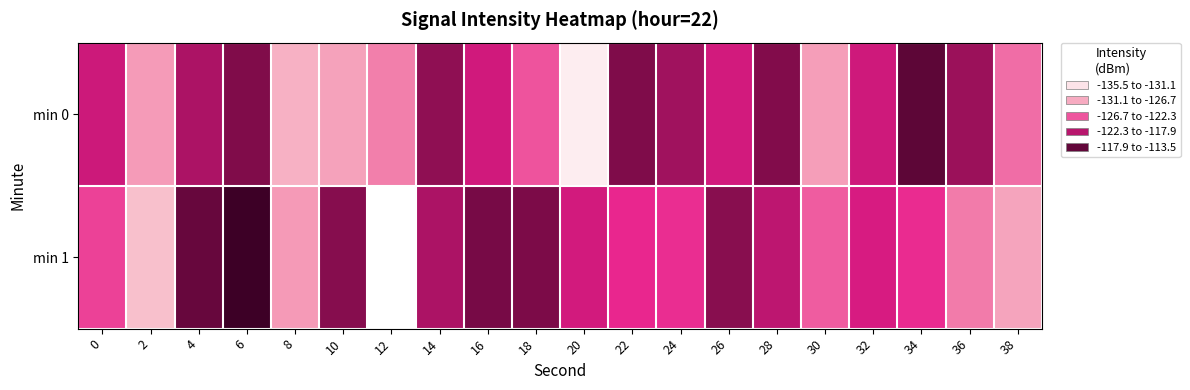

Reading left to right, list all the values displayed in this chart.

min 0: 0=-121.0	2=-127.7	4=-119.6	6=-117.5	8=-129.5	10=-128.2	12=-126.1	14=-118.2	16=-121.2	18=-124.4	20=-134.1	22=-117.4	24=-119.1	26=-121.3	28=-117.5	30=-127.9	32=-121.1	34=-115.4	36=-118.8	38=-125.4
min 1: 0=-123.7	2=-130.7	4=-116.0	6=-113.5	8=-127.7	10=-117.9	12=-135.5	14=-119.6	16=-117.0	18=-117.2	20=-121.3	22=-122.7	24=-122.9	26=-118.0	28=-120.3	30=-124.8	32=-121.5	34=-122.8	36=-126.0	38=-128.4